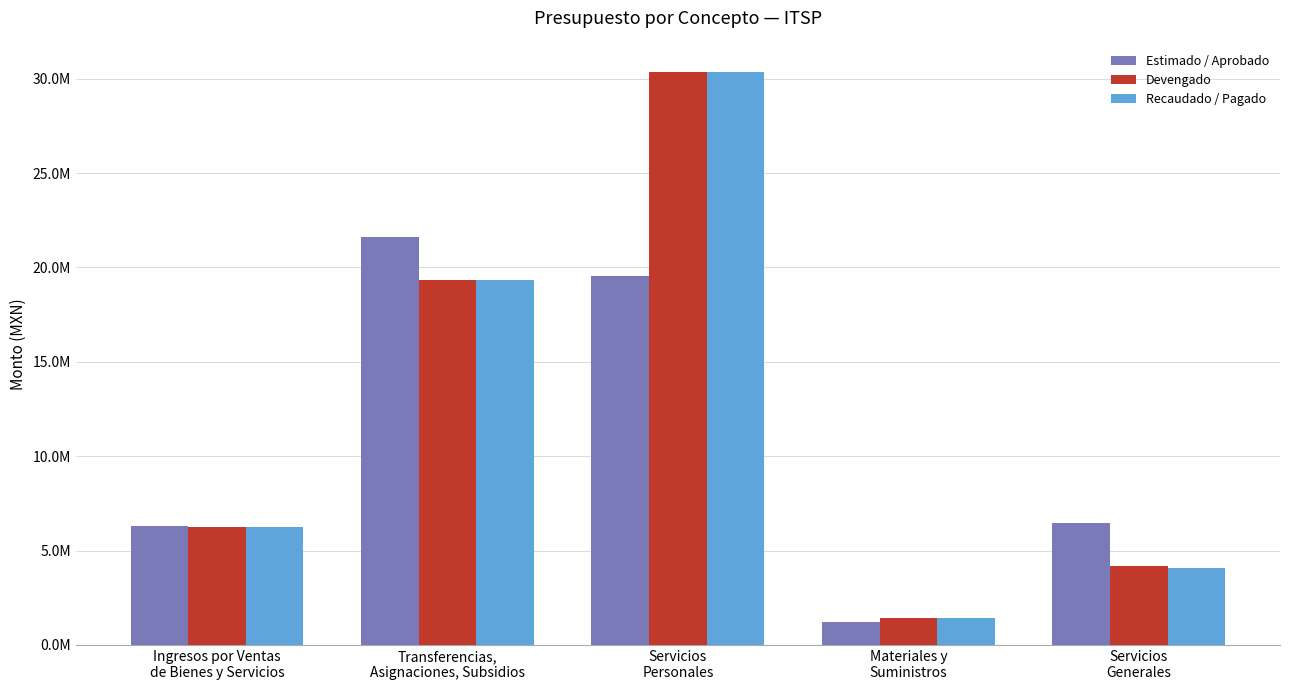

What are all the series names shown in the legend?

Estimado / Aprobado, Devengado, Recaudado / Pagado